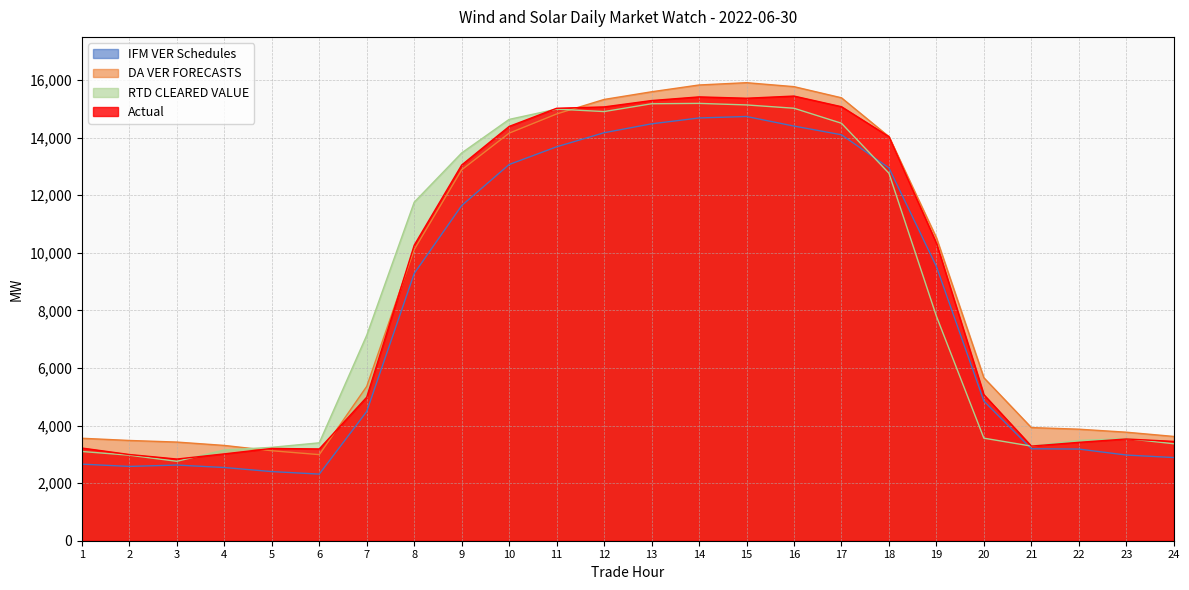

What is the value of the Actual point at the 4th from the left?

3015.4